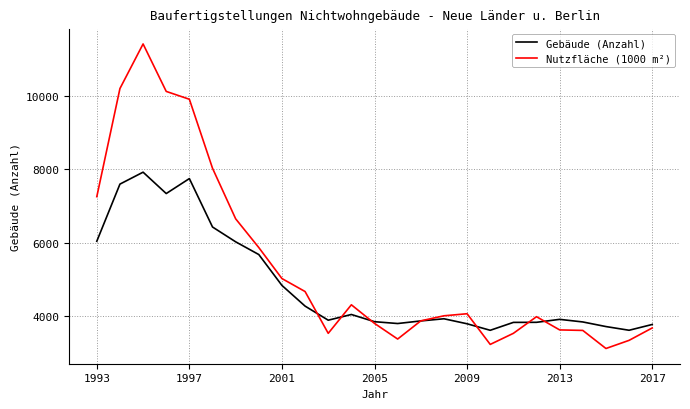

Which series has the largest range (max minus min)?

Nutzfläche (1000 m²)